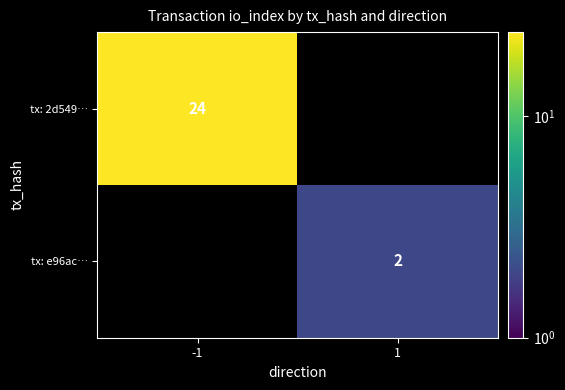

True or false: tx: e96ac… has a value of 0 at 1.

False